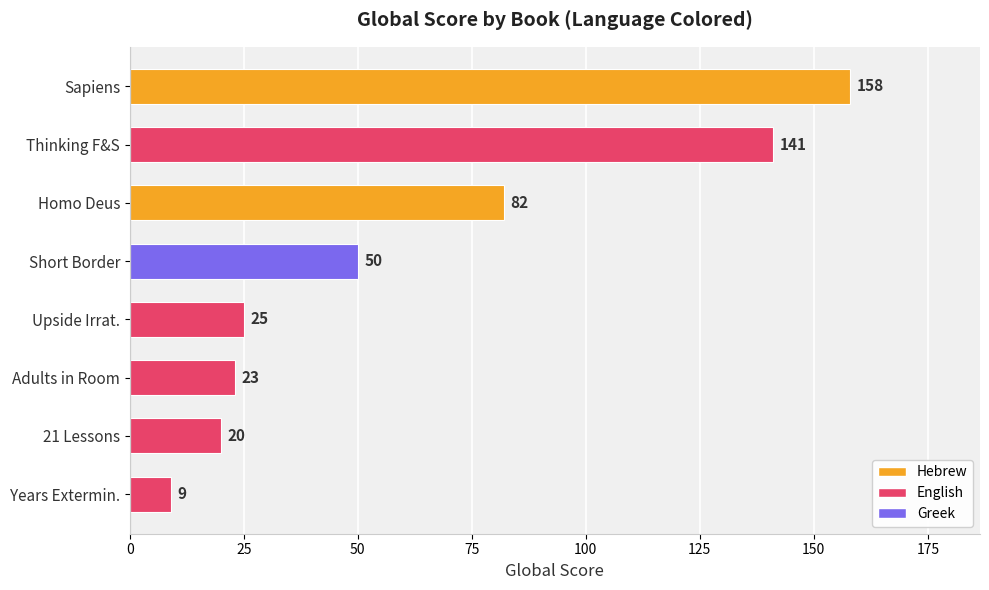

The value at Adults in Room is 30. True or false?

False